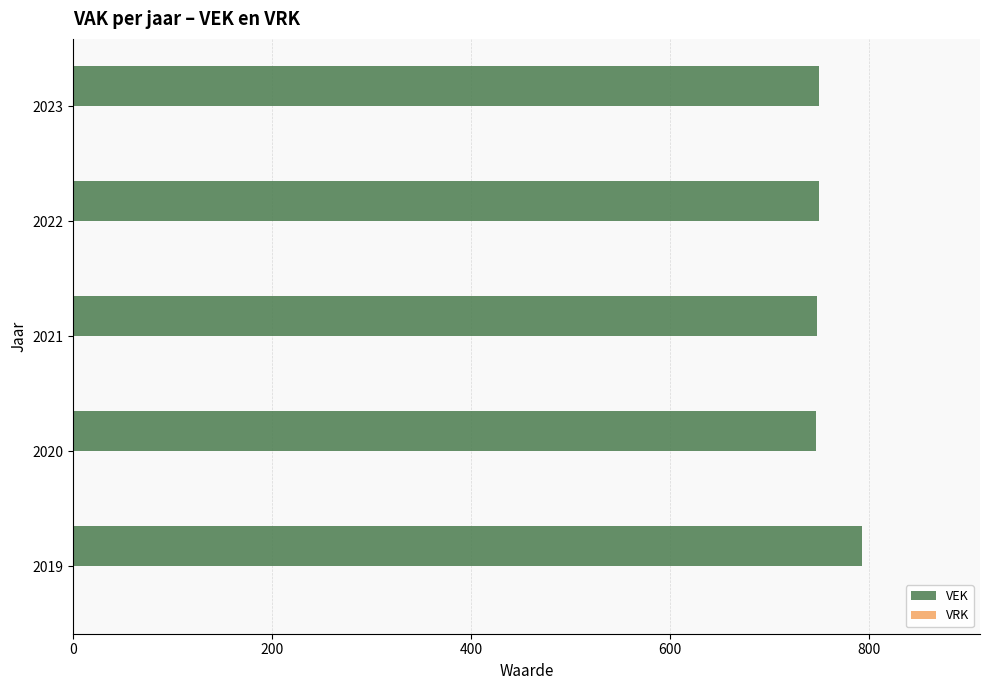

Is it true that the value at 2022 is 750?

True